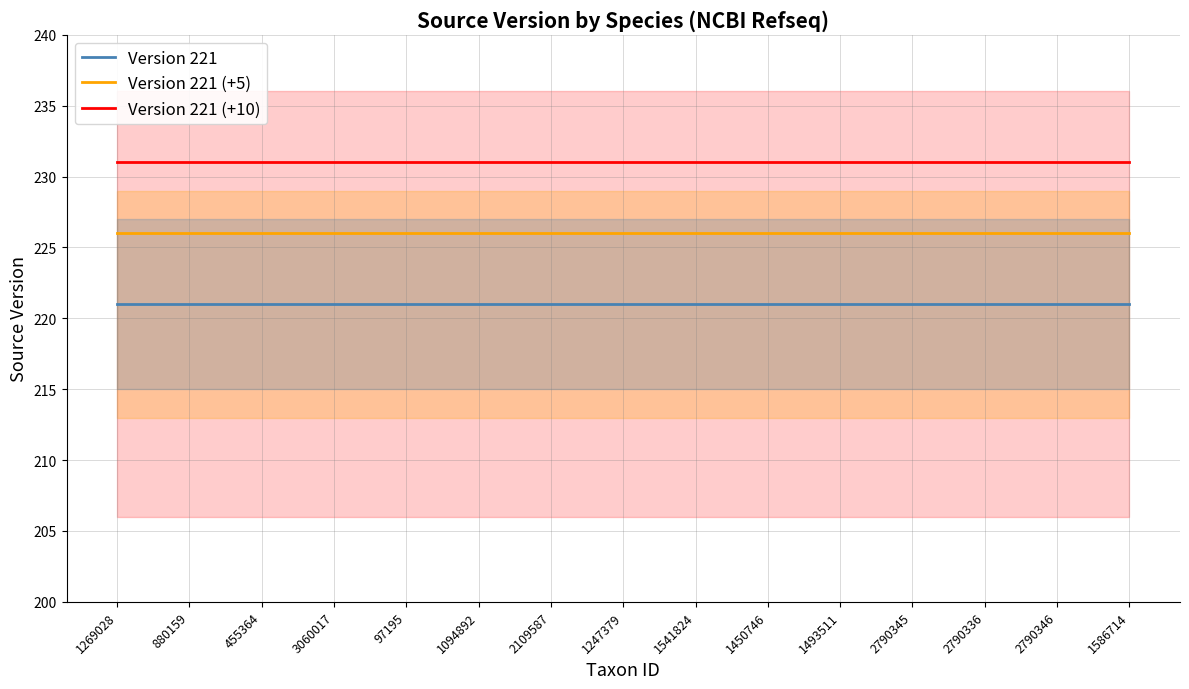

What is the sum of the Version 221 values at 1541824 and 2790346?

442